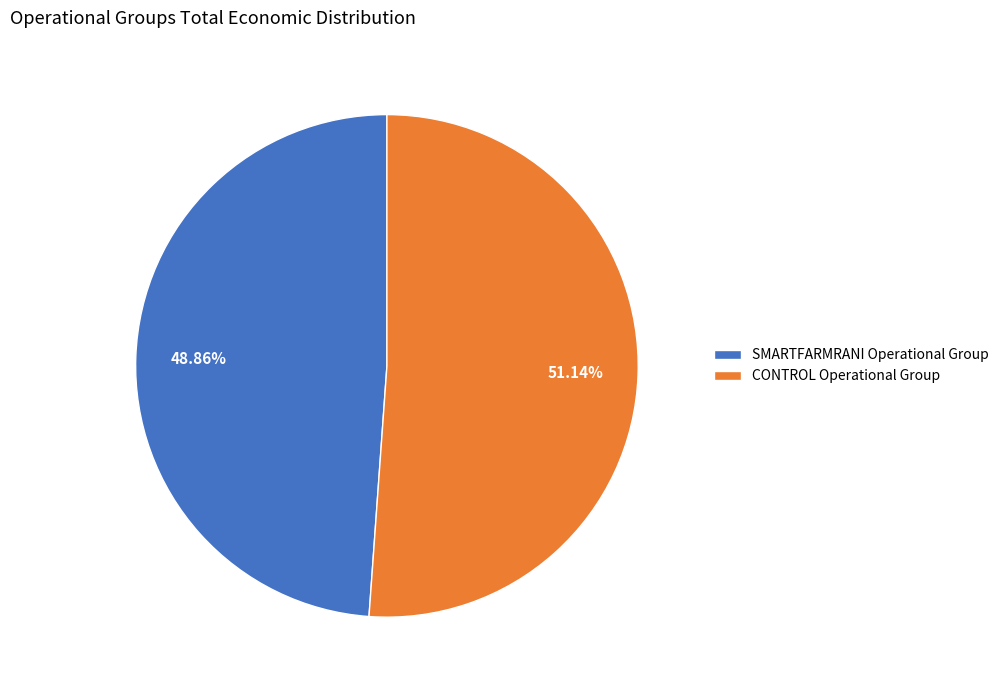

What percentage is the CONTROL Operational Group slice, to the nearest percent?

51%